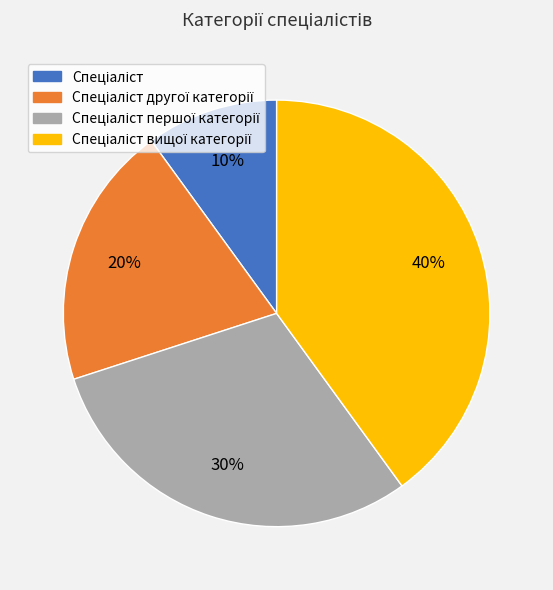

To the nearest percent, what is the average slice percentage?

25%